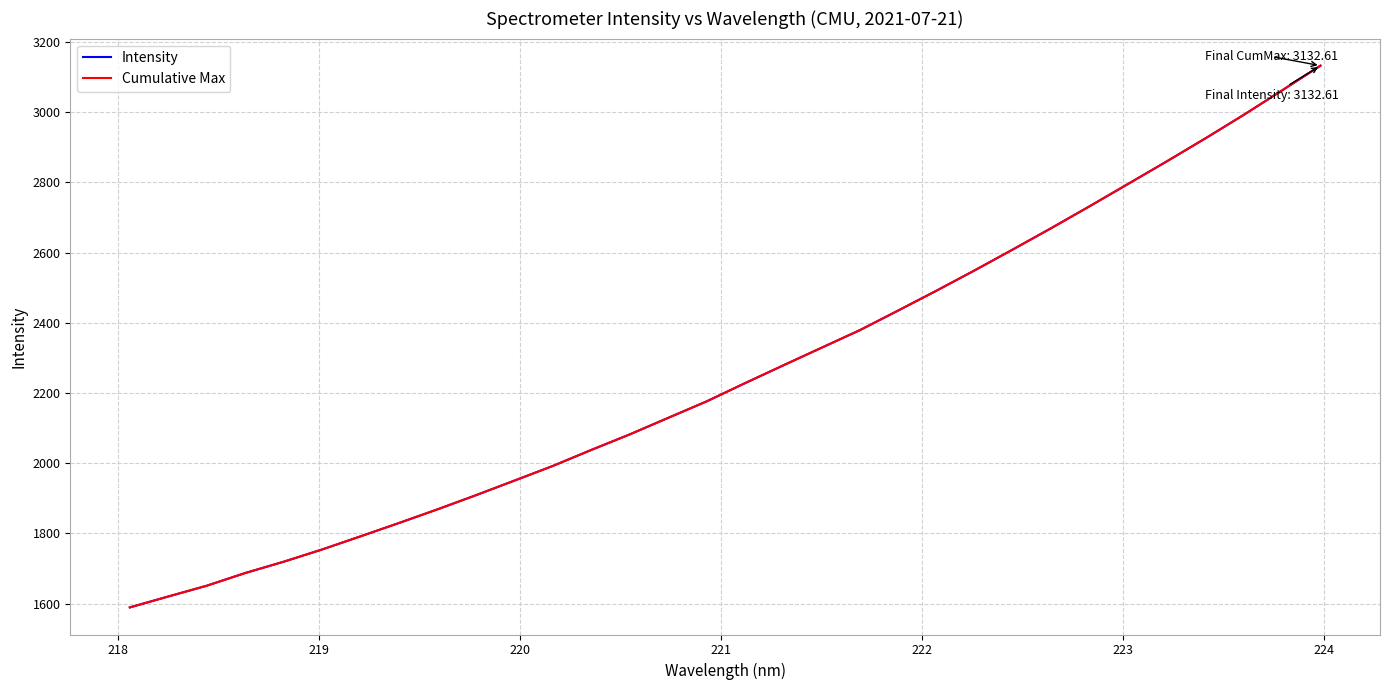

What is the label of the 8th point from the left?

224